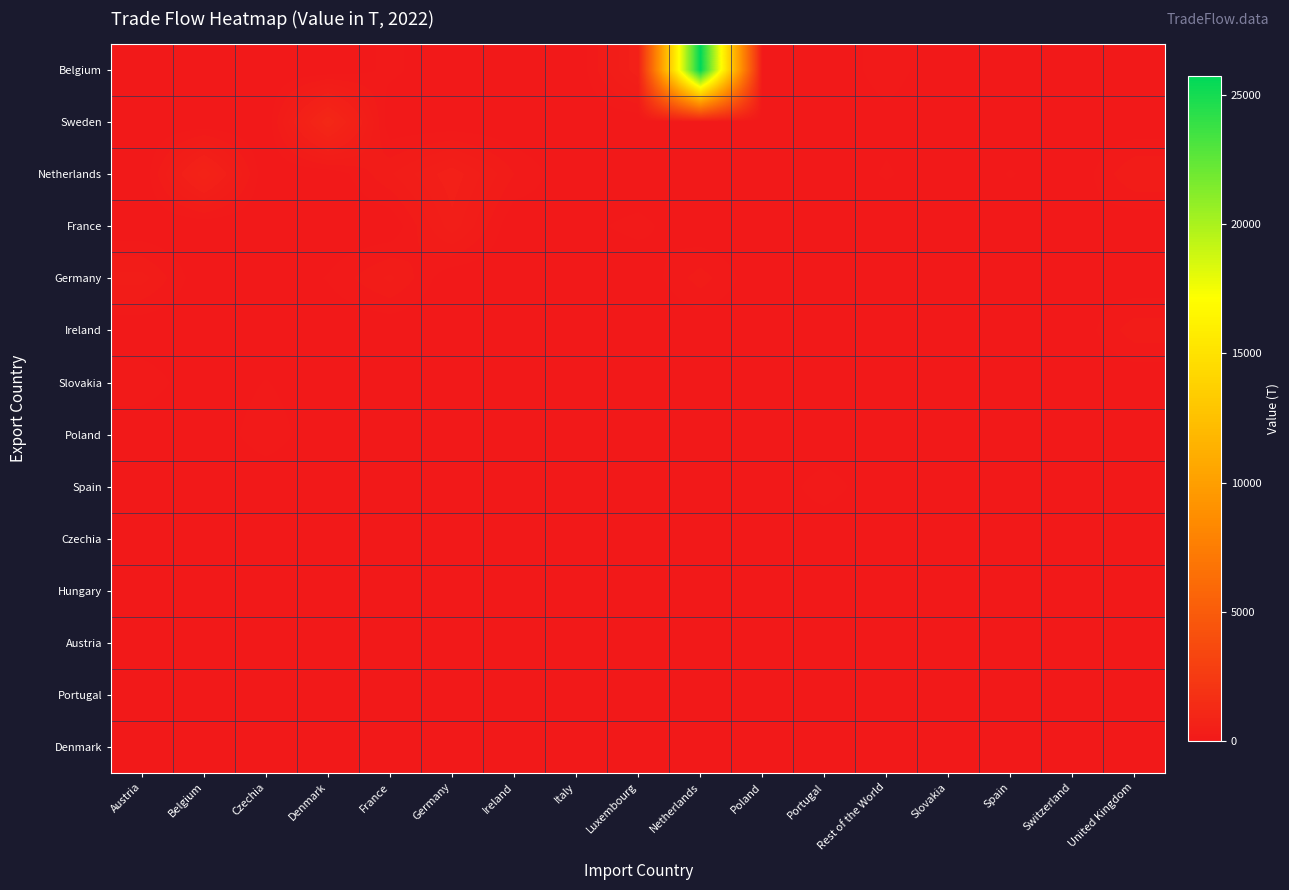

At which category does the chart reach its peak across all series?

Netherlands